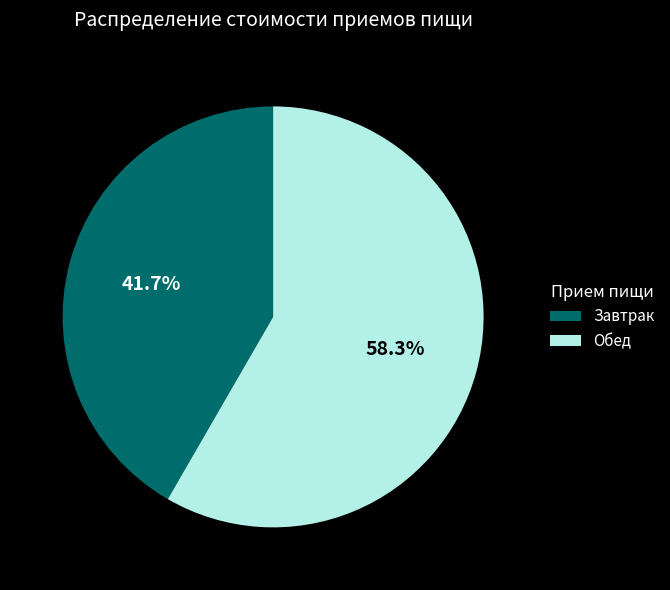

Between Обед and Завтрак, which is larger?

Обед